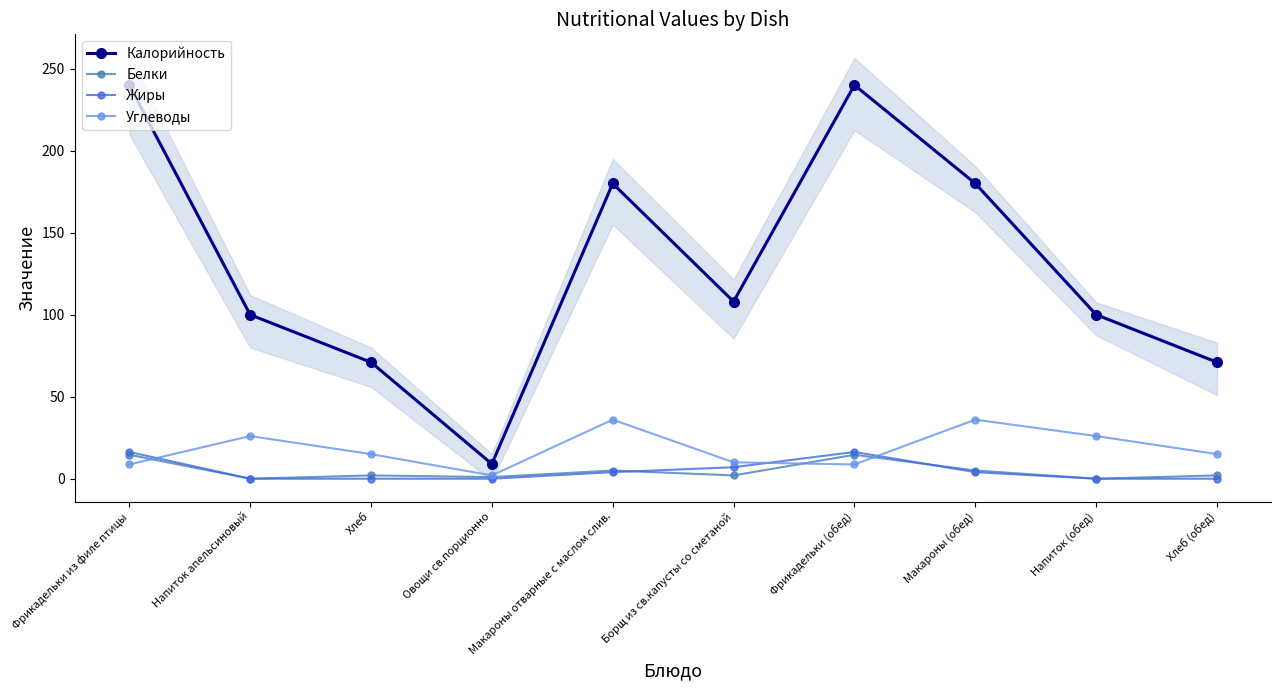

The value of Калорийность at Хлеб is 45.4. True or false?

False